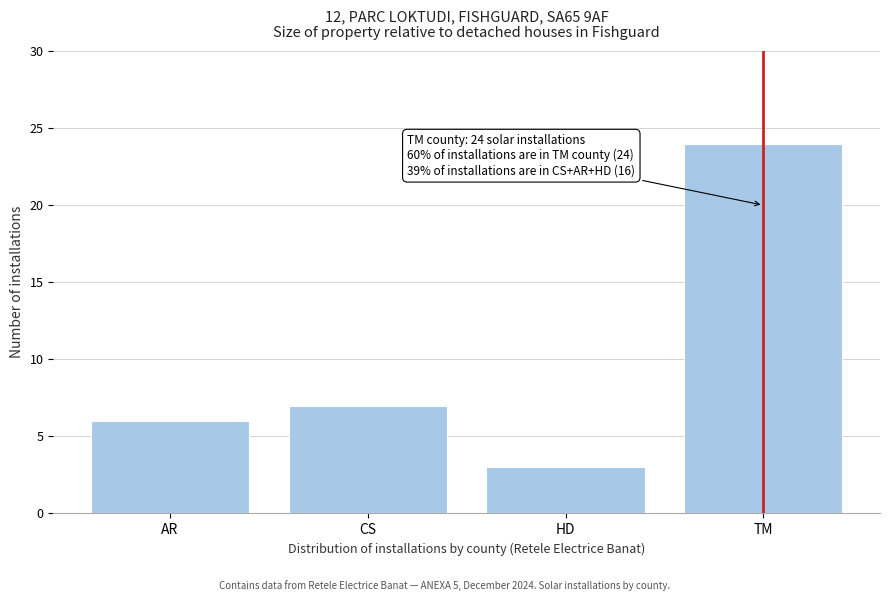

Reading left to right, what are all the values shown in this chart?

6	7	3	24